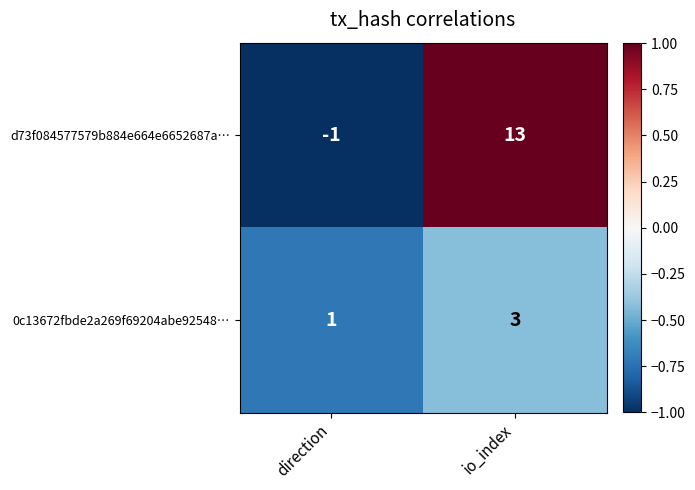

What is the average value of the d73f084577579b884e664e6652687a… series?

6